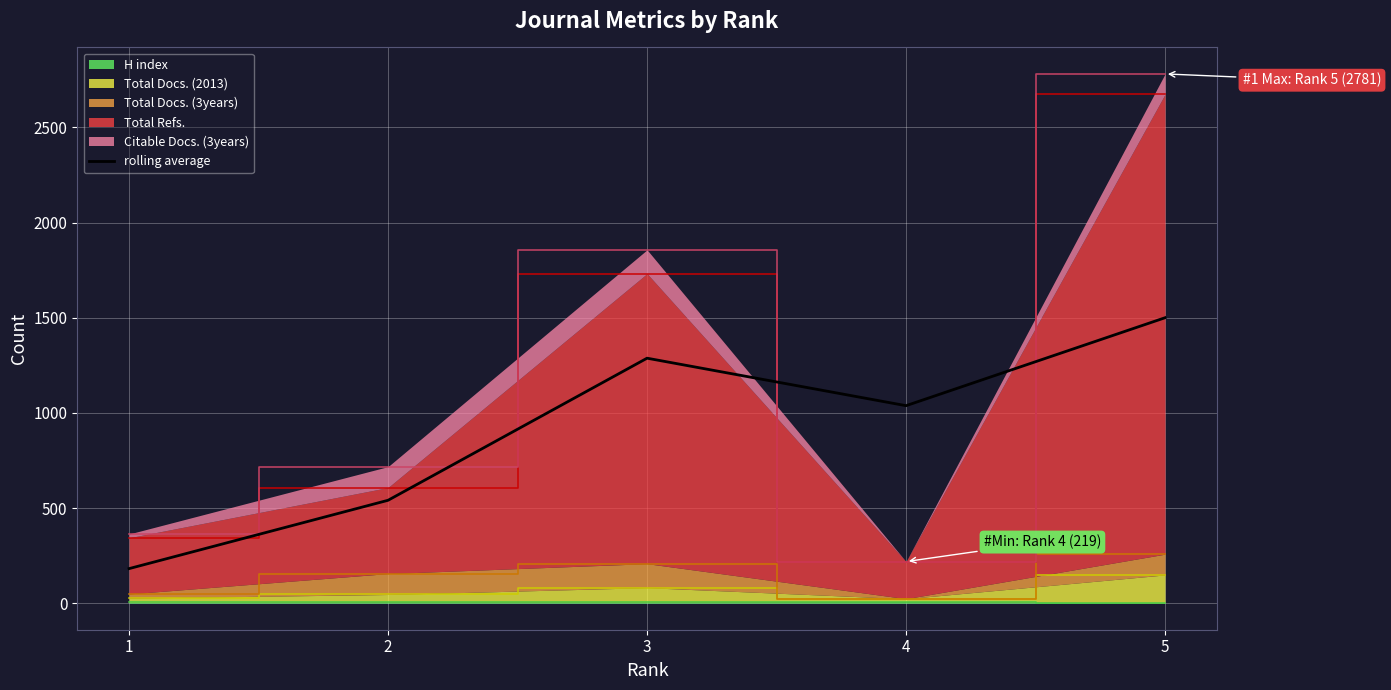

Reading left to right, extract all data points from this chart.

1=182.0	2=541.0	3=1287.5	4=1038.0	5=1500.0